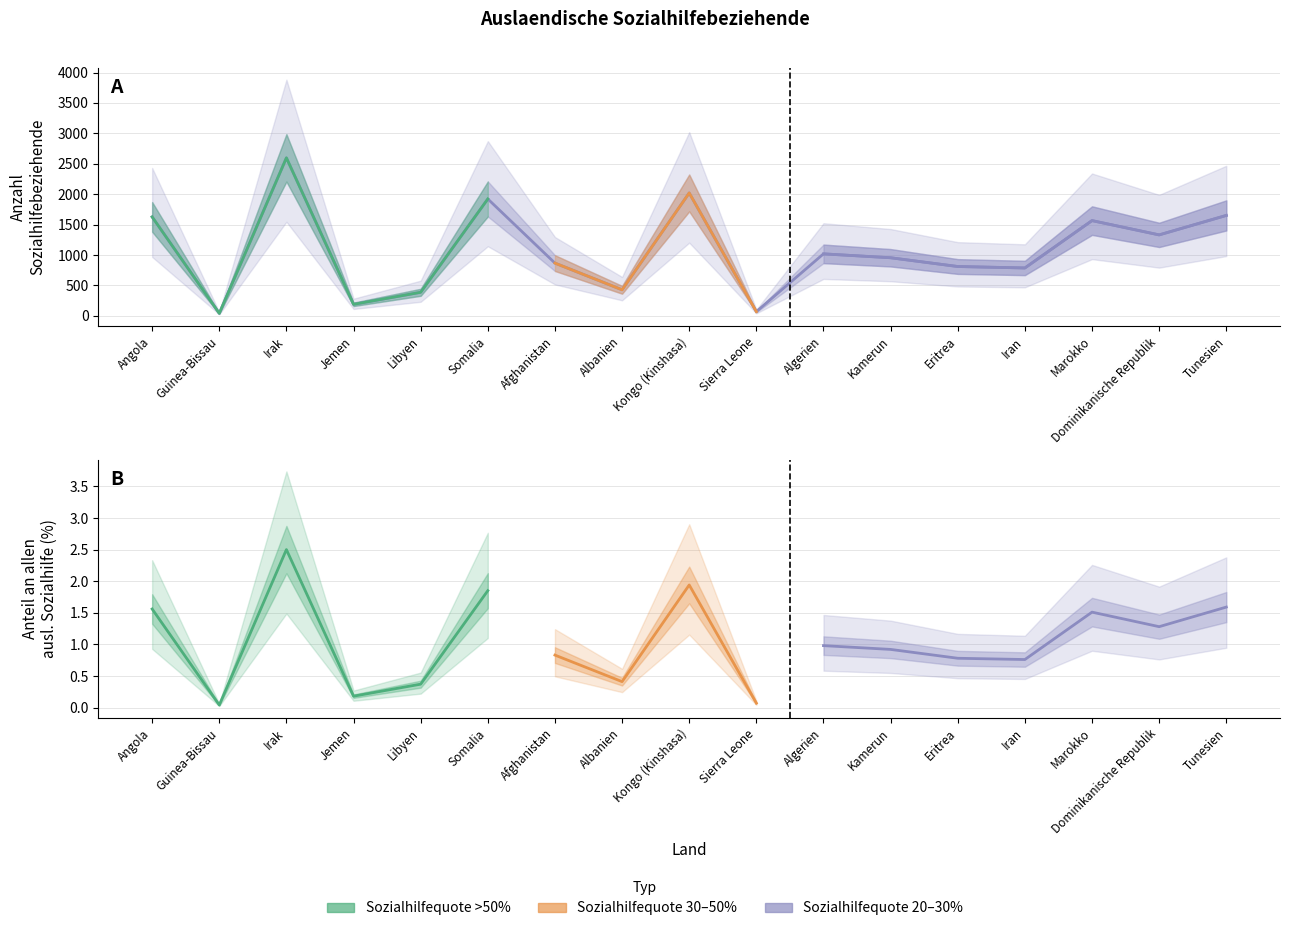

Where is the first local maximum?

Irak